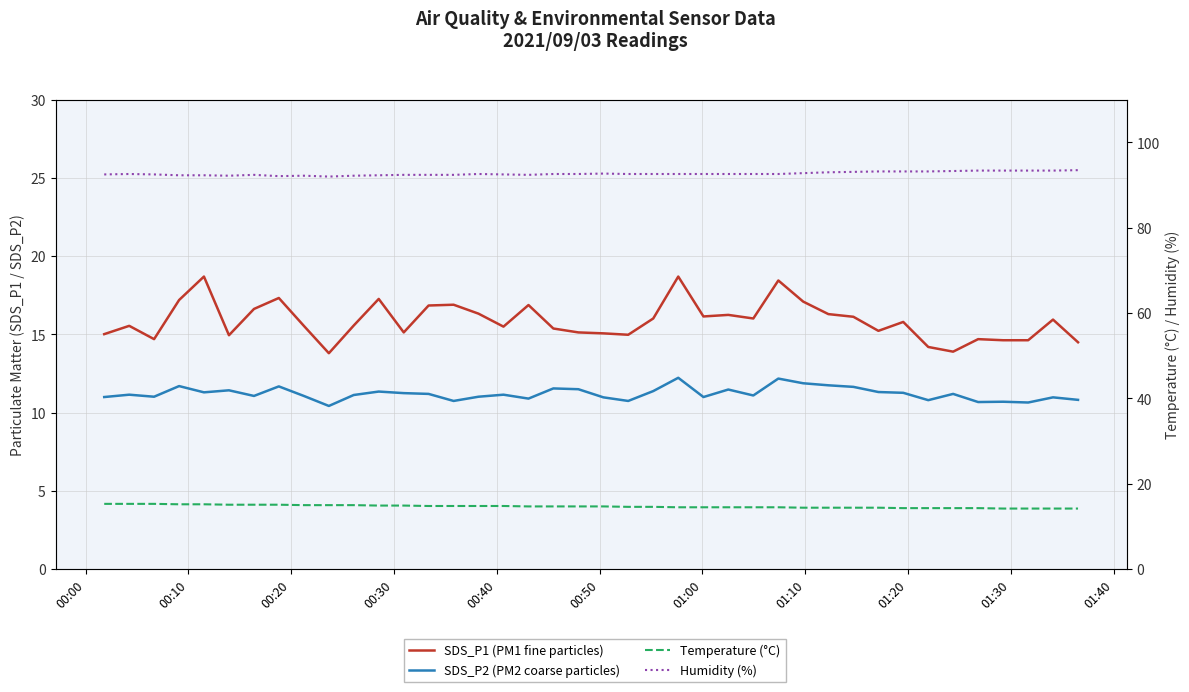

How many lines are shown in the chart?

4